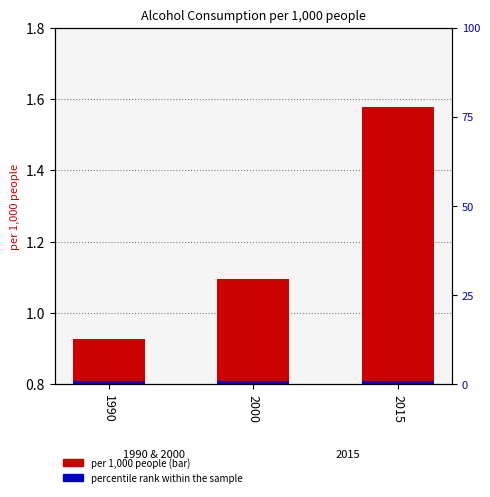

What is the change in value from 2000 to 2015?

+0.5